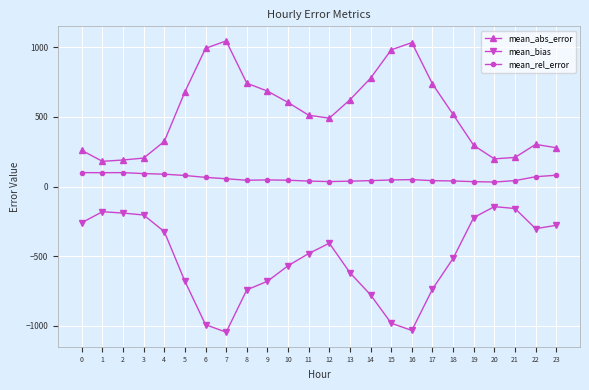

True or false: mean_bias and mean_rel_error cross at least once.

False